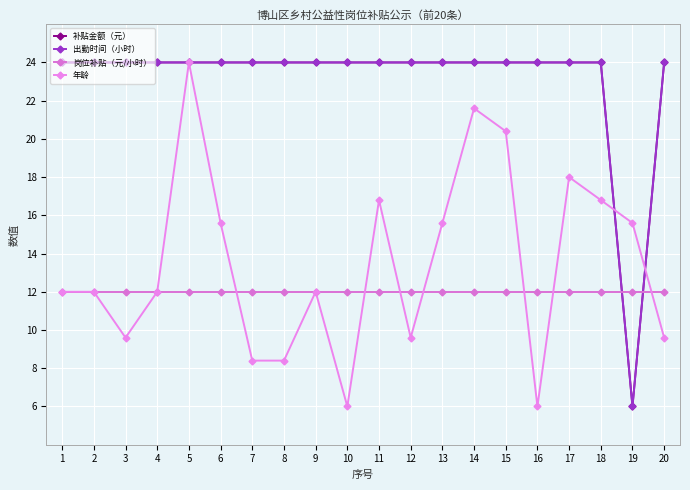

Does the chart have visible grid lines?

Yes